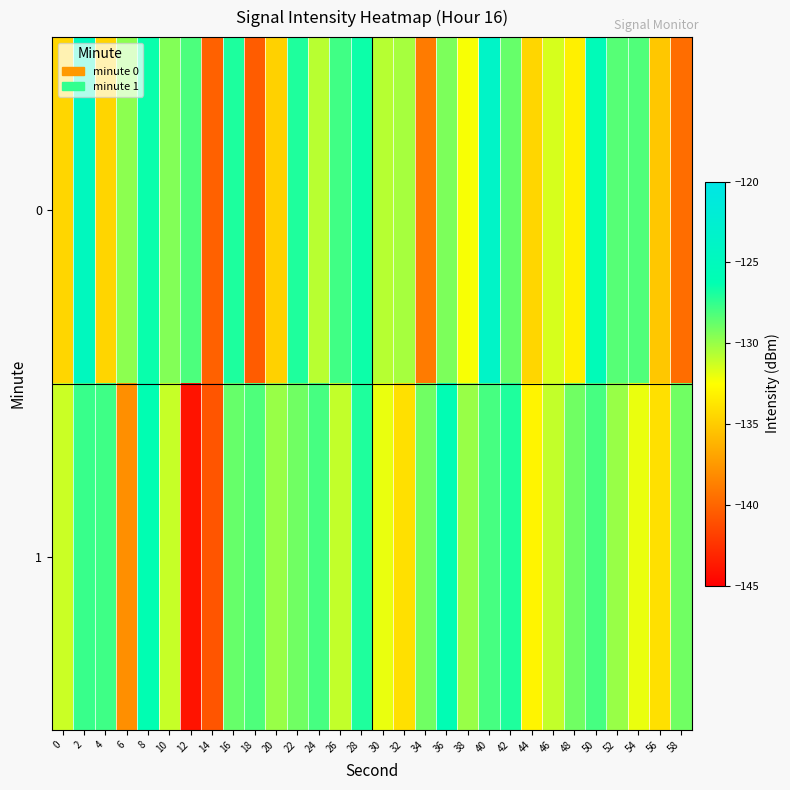

Reading left to right, what are all the values shown in this chart?

0: 0=-134.5	2=-124.8	4=-134.5	6=-129.7	8=-126.4	10=-129.5	12=-128.1	14=-140.2	16=-127.0	18=-140.5	20=-134.7	22=-127.0	24=-130.8	26=-127.8	28=-126.6	30=-130.7	32=-130.3	34=-138.9	36=-129.3	38=-132.3	40=-123.7	42=-128.7	44=-134.5	46=-131.5	48=-133.2	50=-125.5	52=-128.4	54=-128.2	56=-135.2	58=-139.6
1: 0=-131.2	2=-127.7	4=-127.8	6=-137.9	8=-126.2	10=-131.1	12=-144.0	14=-140.8	16=-128.8	18=-128.2	20=-130.0	22=-129.0	24=-128.0	26=-131.0	28=-127.0	30=-132.0	32=-134.0	34=-129.0	36=-126.0	38=-130.0	40=-128.0	42=-127.0	44=-133.0	46=-131.0	48=-129.0	50=-128.0	52=-130.0	54=-132.0	56=-134.0	58=-129.0